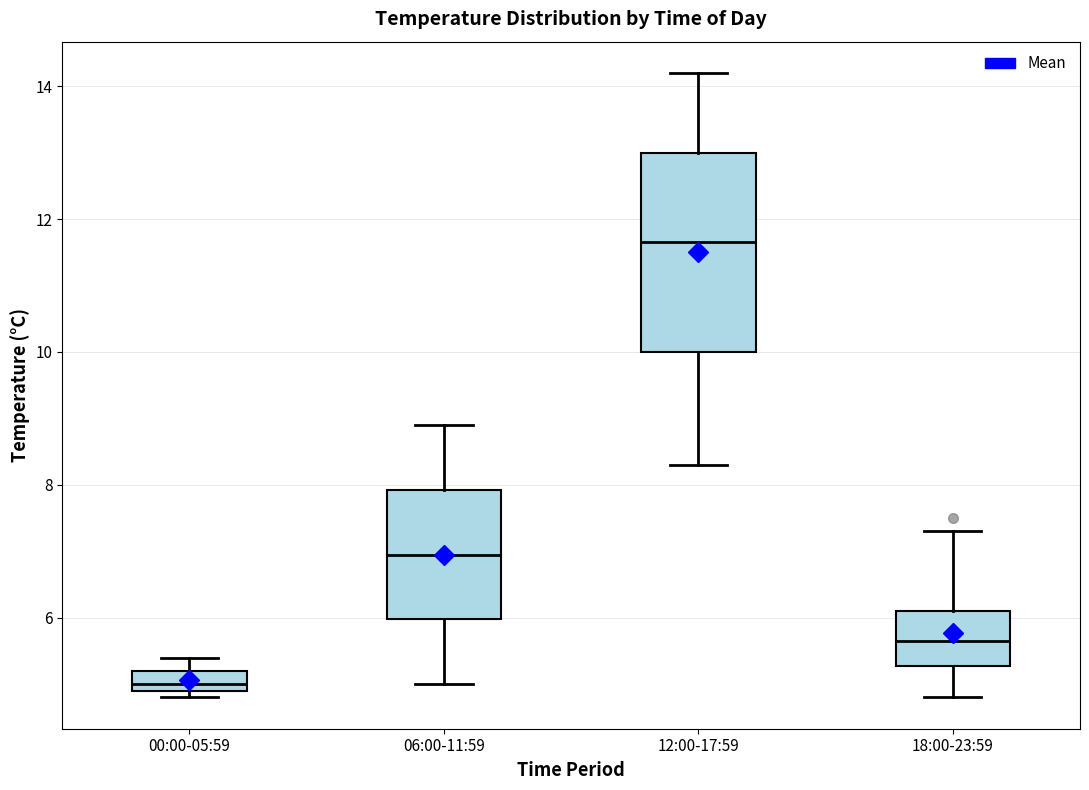

Which box has the lowest median line?

00:00-05:59